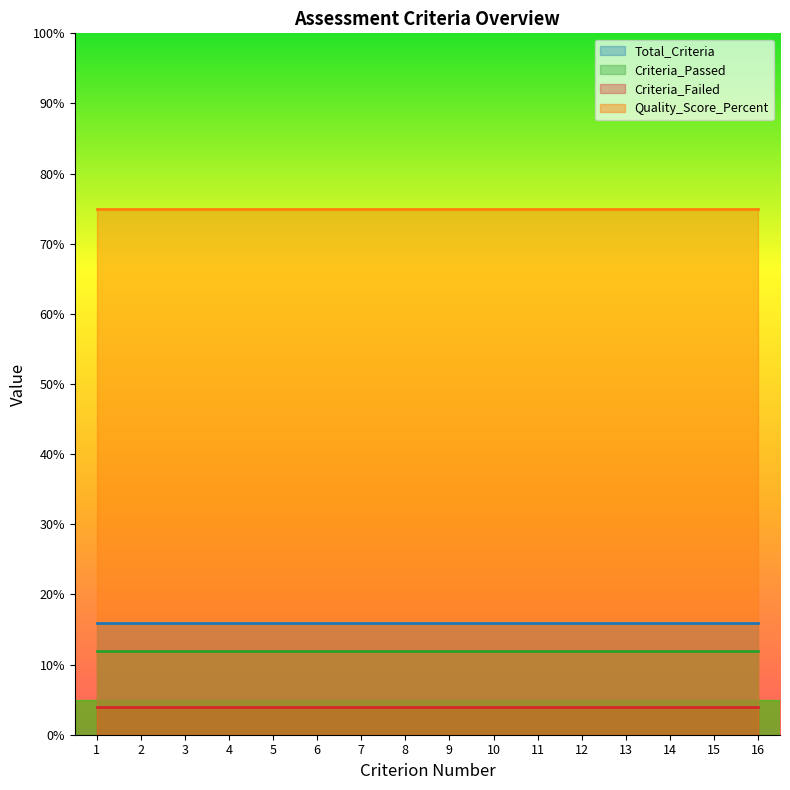

What is the sum of the Quality_Score_Percent values at 5 and 8?

150